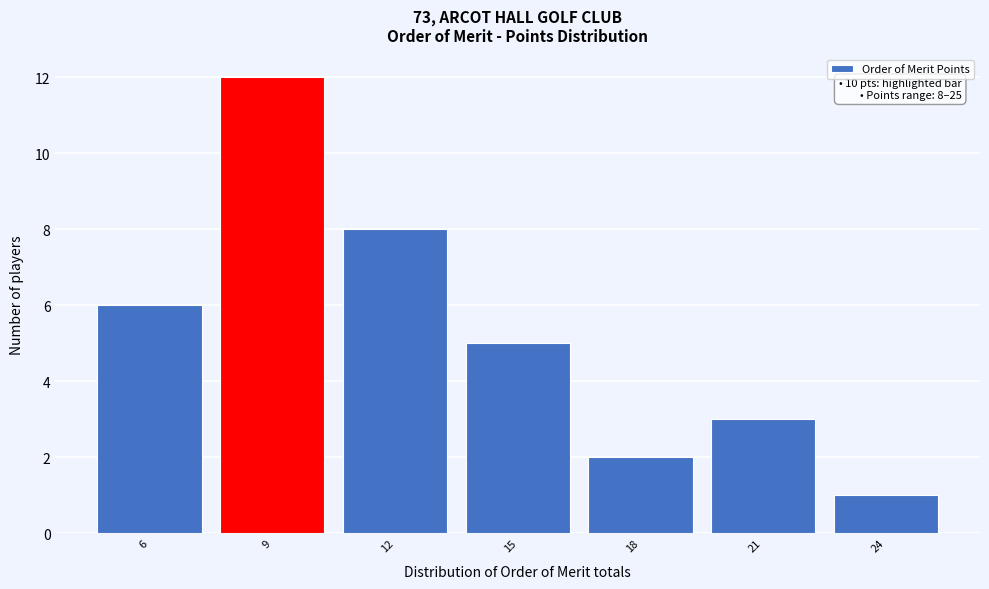

Reading left to right, list all the values displayed in this chart.

6=6	9=12	12=8	15=5	18=2	21=3	24=1